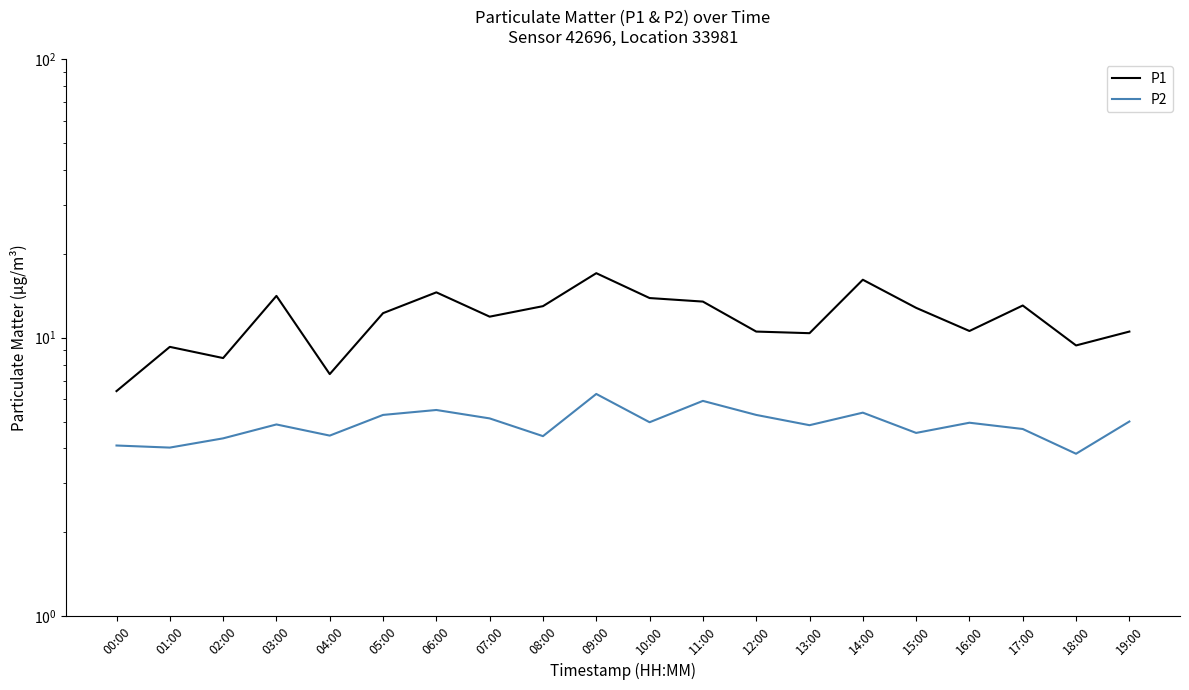

Where is the first local maximum for P1?

01:00